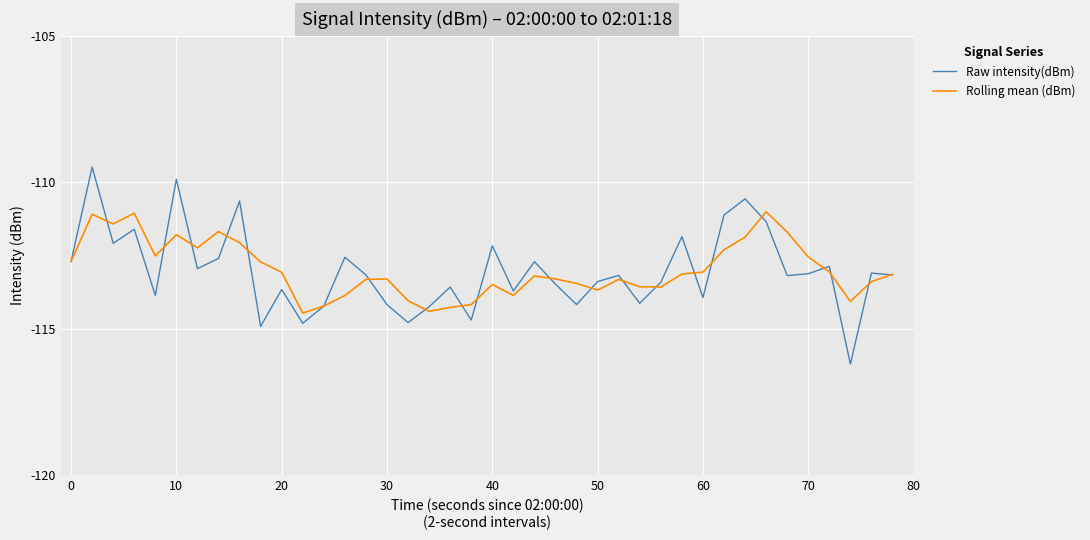

Which series has the widest spread of values?

Raw intensity(dBm)